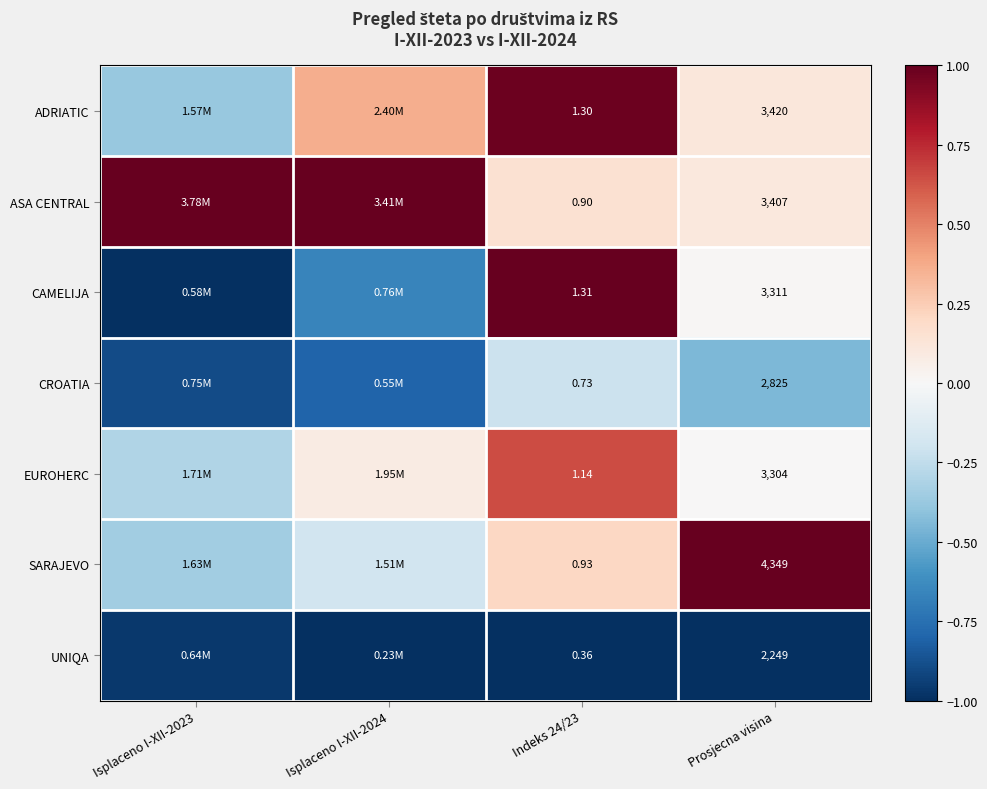

Rank the series at Indeks 24/23 from lowest to highest value.

UNIQA, CROATIA, ASA CENTRAL, SARAJEVO, EUROHERC, ADRIATIC, CAMELIJA